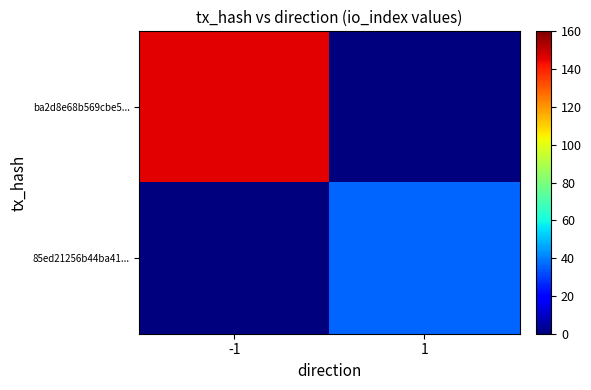

How many series are shown in this chart?

2